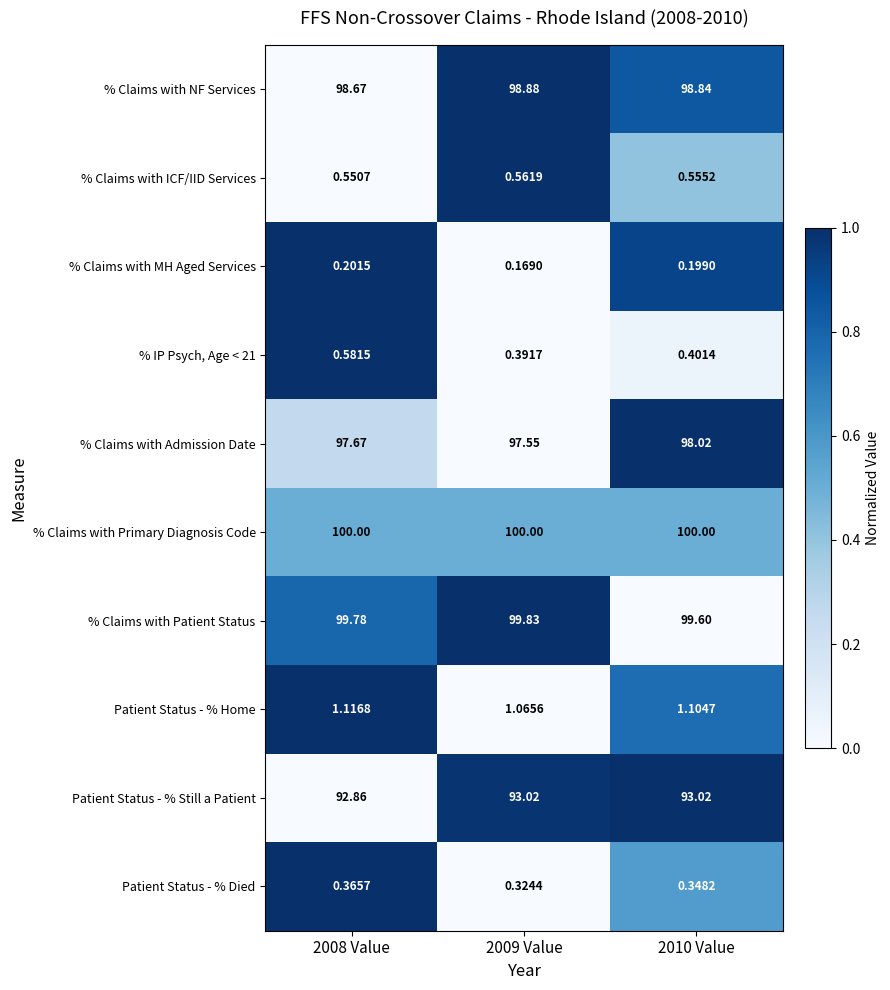

What is the spread (max minus min) of values at 2010 Value?

99.8